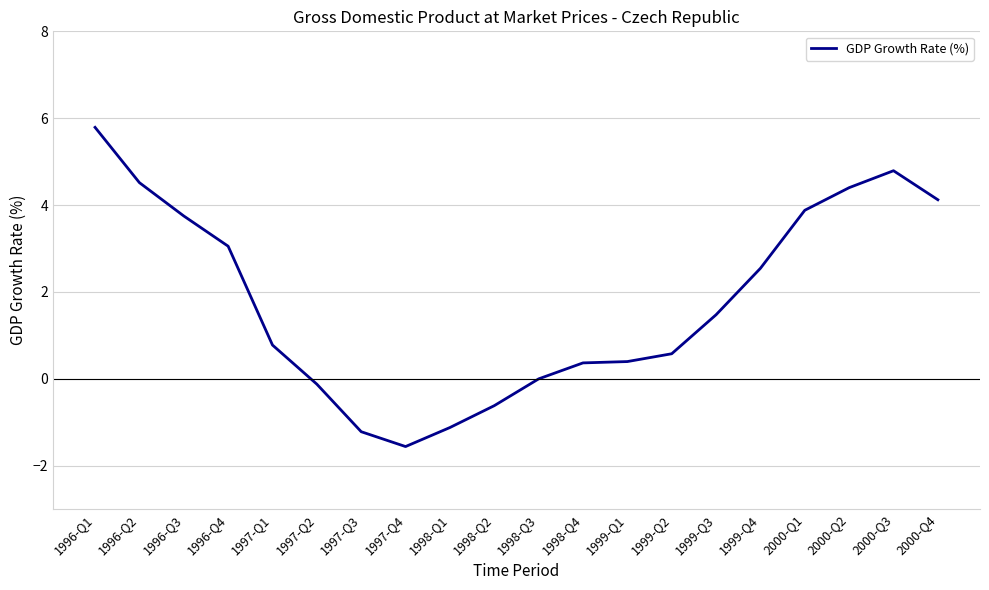

What is the difference between the second highest and minimum values?

6.4